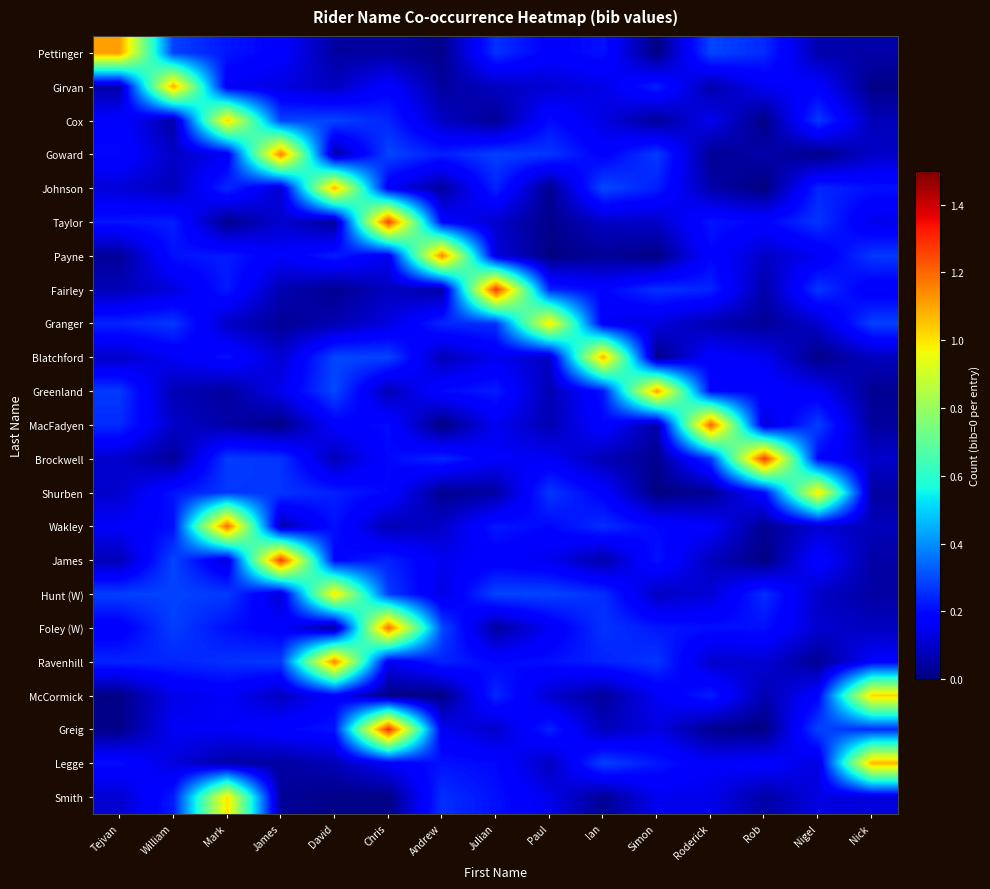

Which label corresponds to the largest value in the chart?

Chris